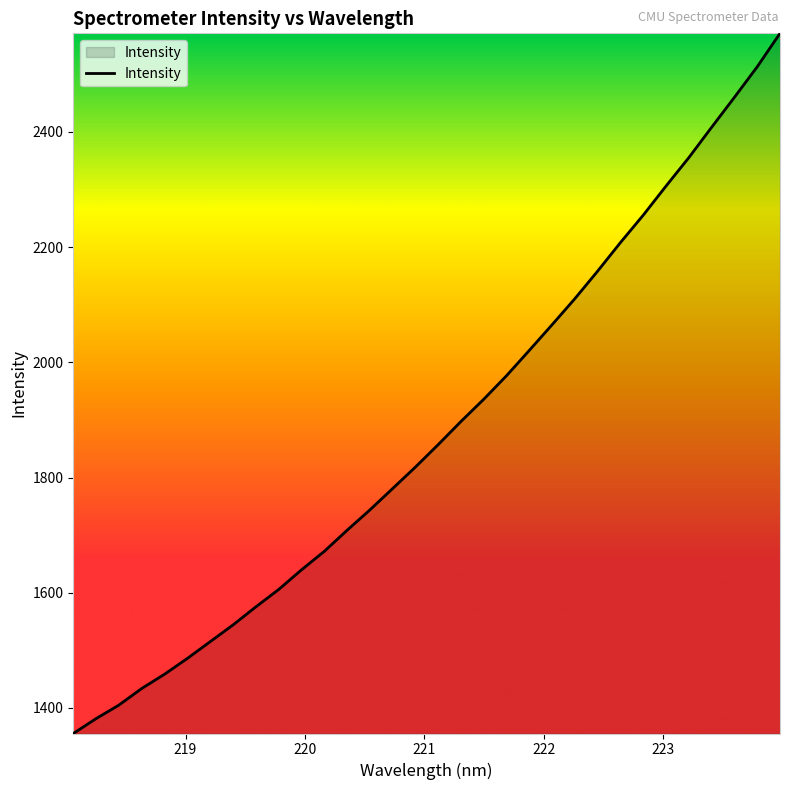

What is the smallest value displayed?

1355.6